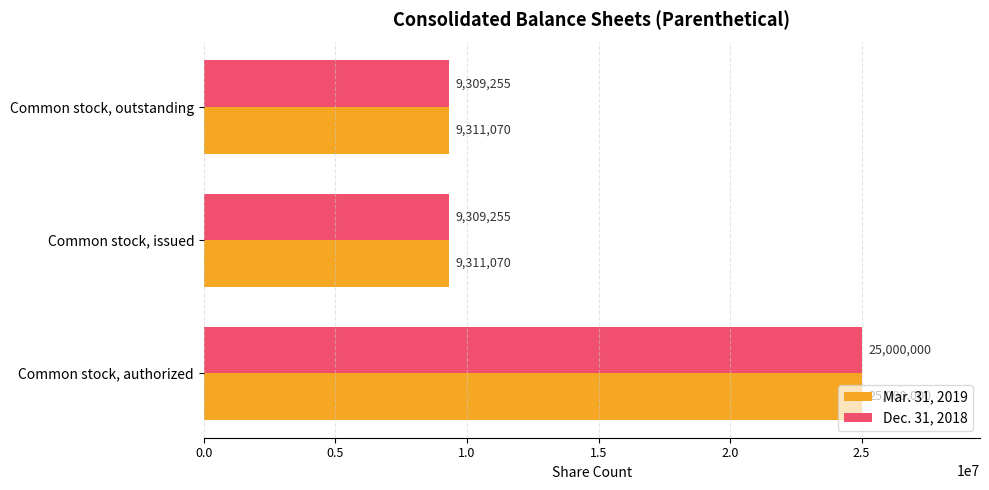

List the series in order of their overall mean, lowest first.

Dec. 31, 2018, Mar. 31, 2019